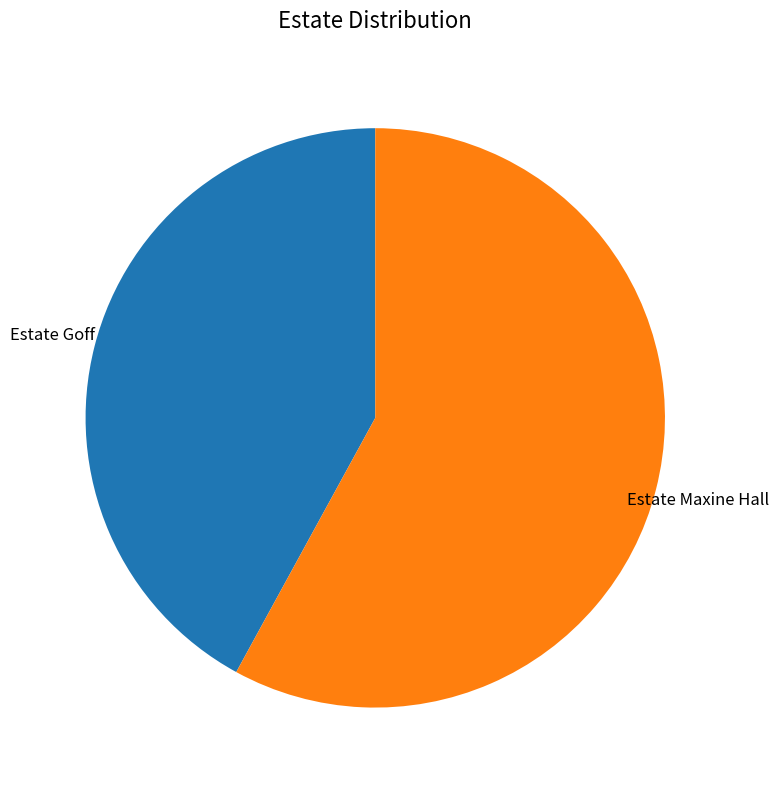

How many segments does this pie chart have?

2